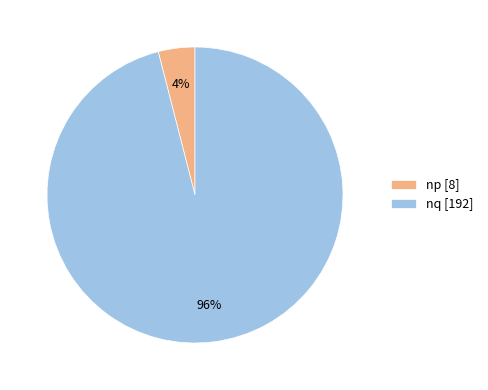

Does any single category account for the majority?

Yes